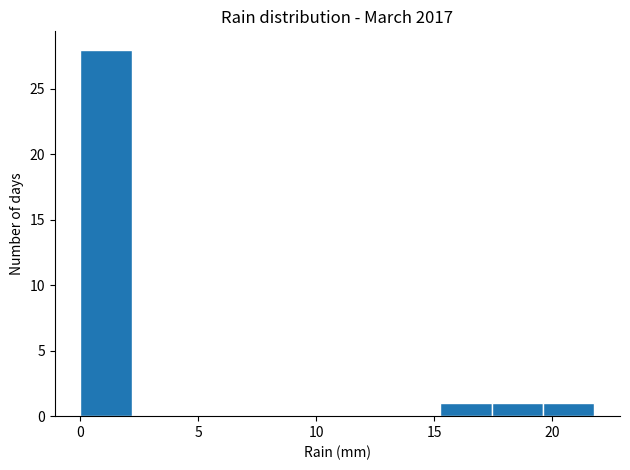

What is the height of the bar covering 19.5 to 22.0 on the x-axis? Neither the bar edges nor the heights are printed on the chart, so give them approximately, as read against the axes.

1